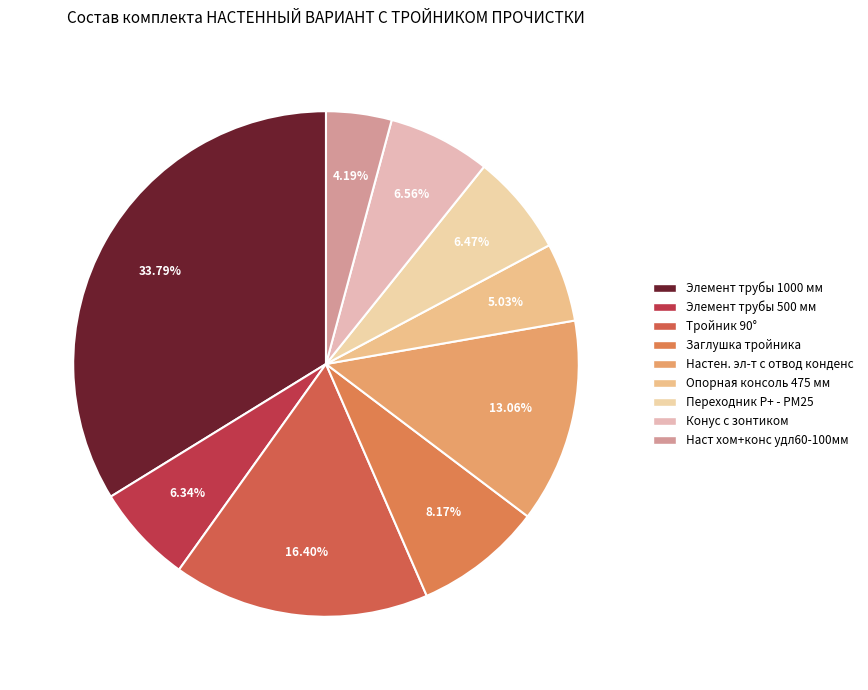

How many segments does this pie chart have?

9